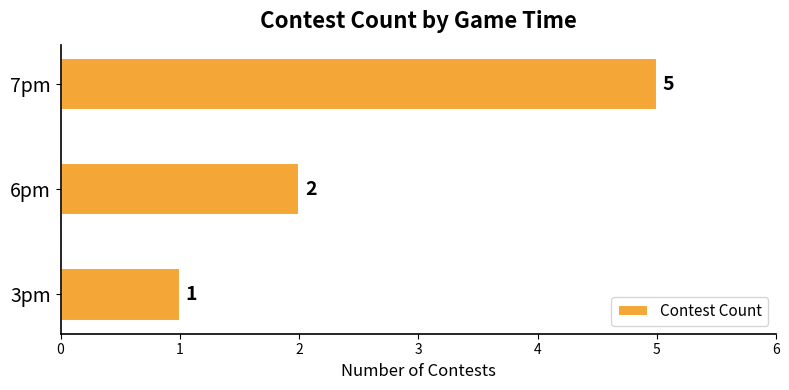

How many distinct data groups are displayed?

1